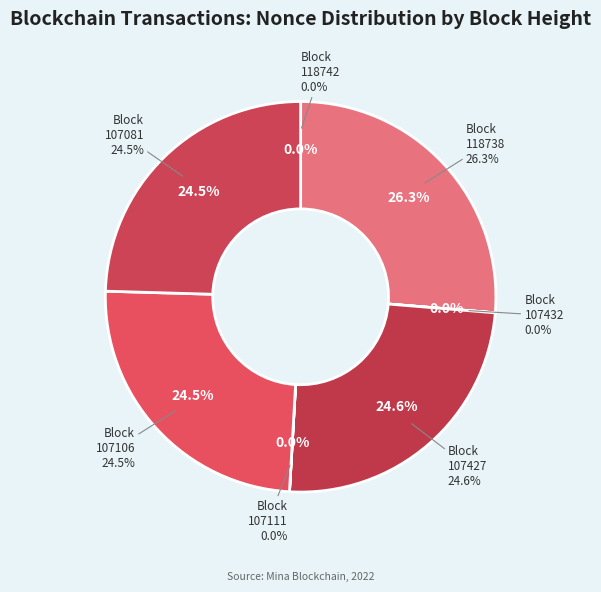

True or false: 107432 accounts for 10% of the total.

False